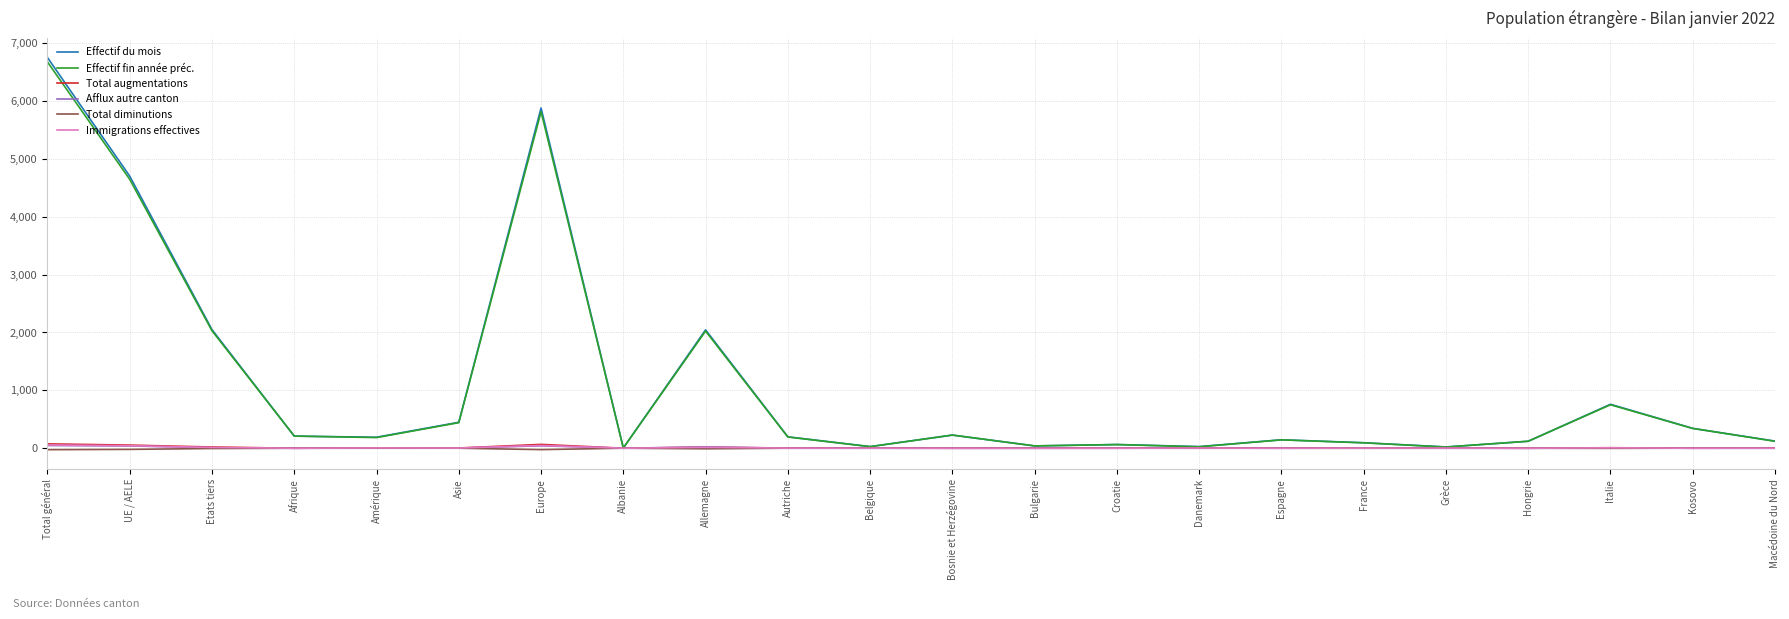

What is the maximum value shown in the chart?

6750